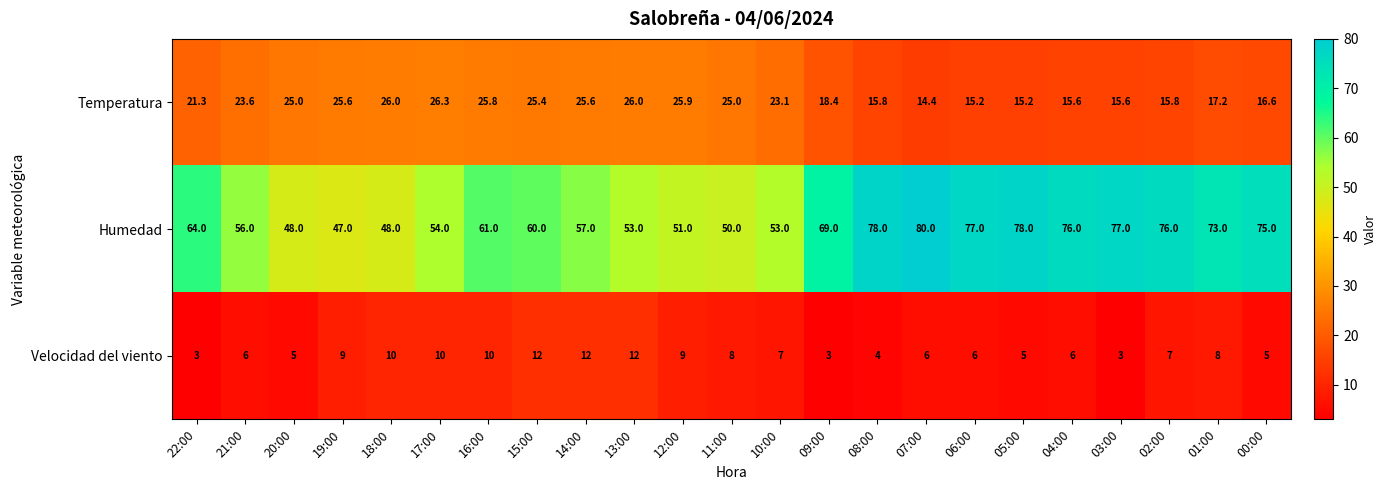

Which has a higher value, 22:00 or 15:00?

15:00